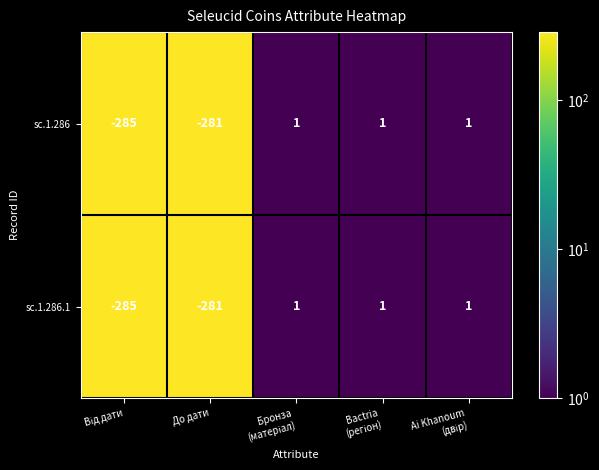

What is the difference between the second highest and second lowest values in the sc.1.286.1 series?

282